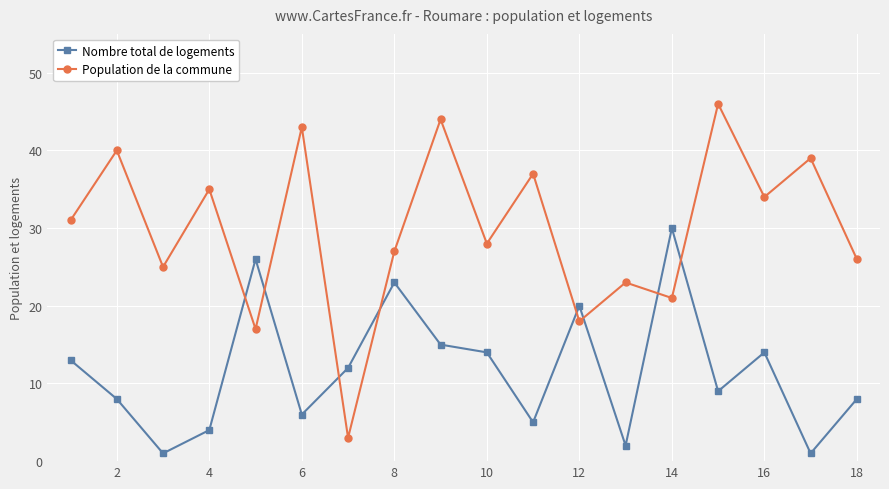

Which series has the widest spread of values?

Population de la commune